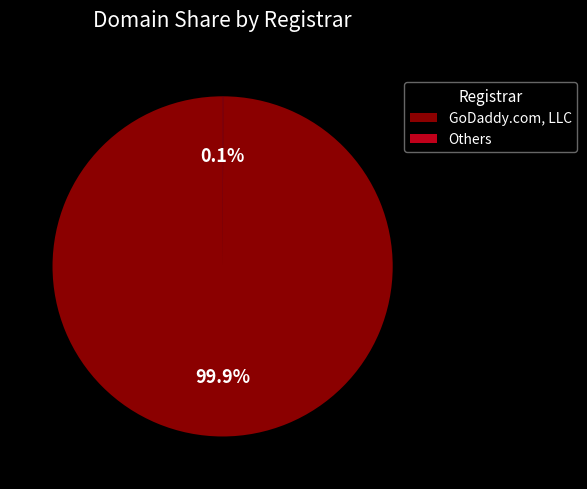

Which slice represents more than half of the pie?

GoDaddy.com, LLC